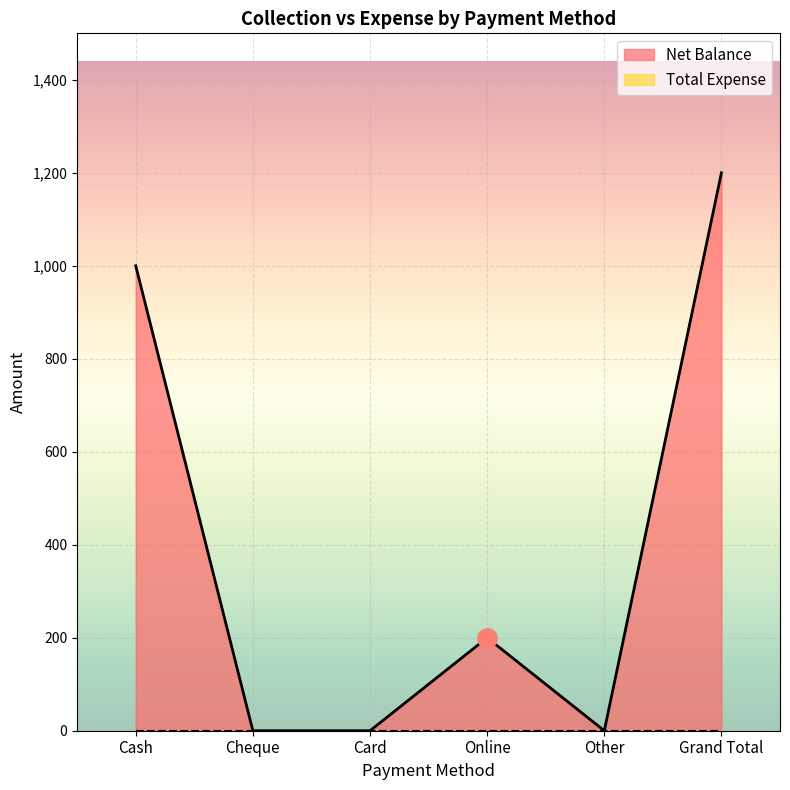

Count the number of categories in the chart.

6